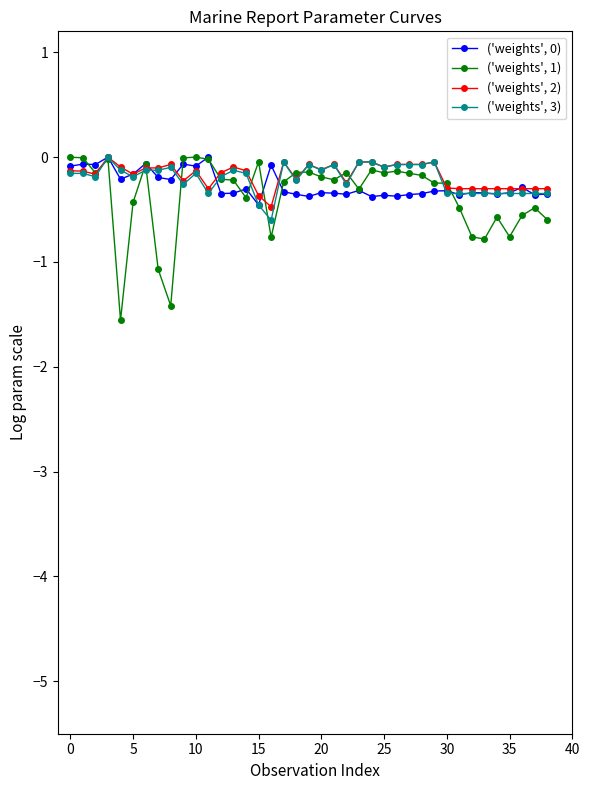

Which series has the widest spread of values?

('weights', 1)